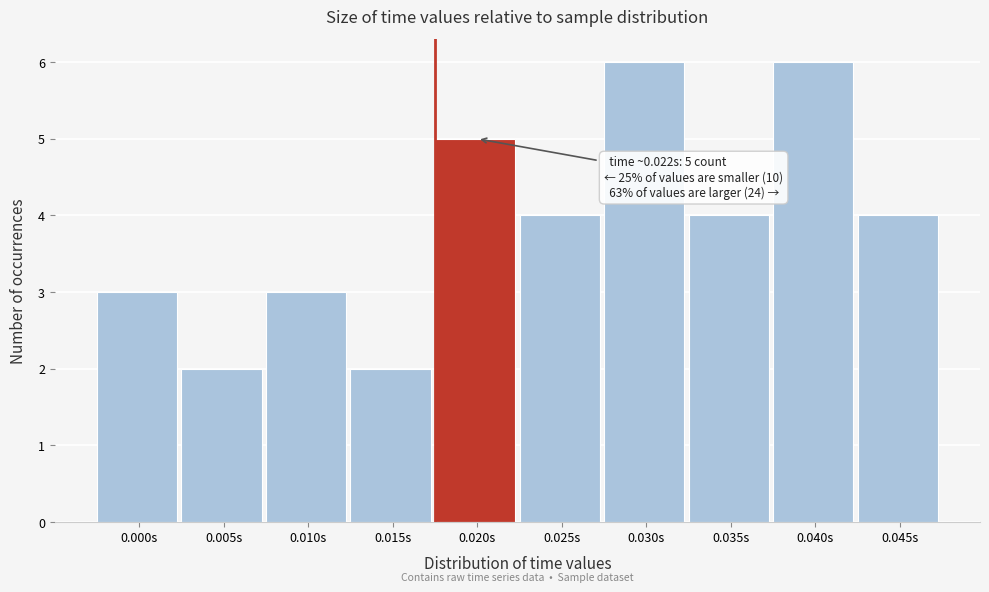

Reading left to right, what are all the values shown in this chart?

0.000s=3	0.005s=2	0.010s=3	0.015s=2	0.020s=5	0.025s=4	0.030s=6	0.035s=4	0.040s=6	0.045s=4